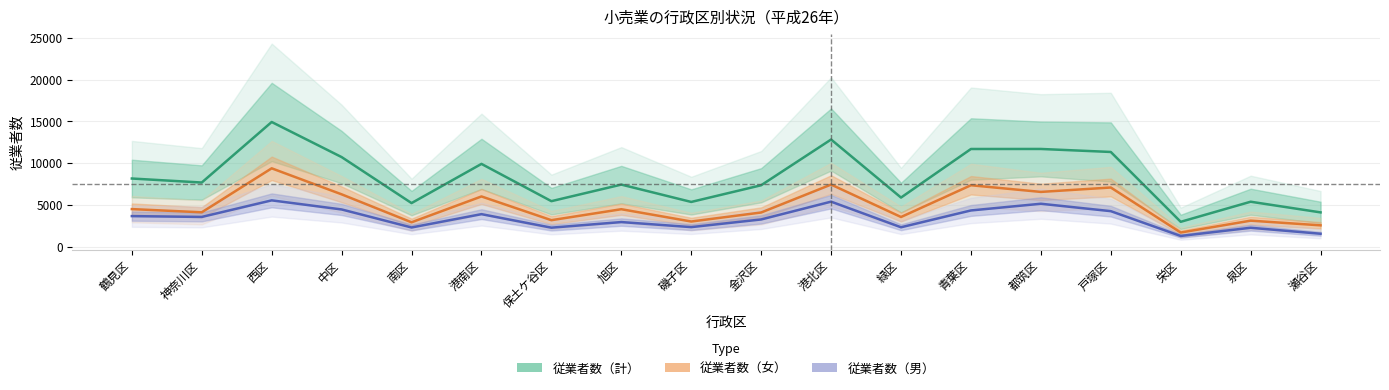

How many lines are shown in the chart?

3